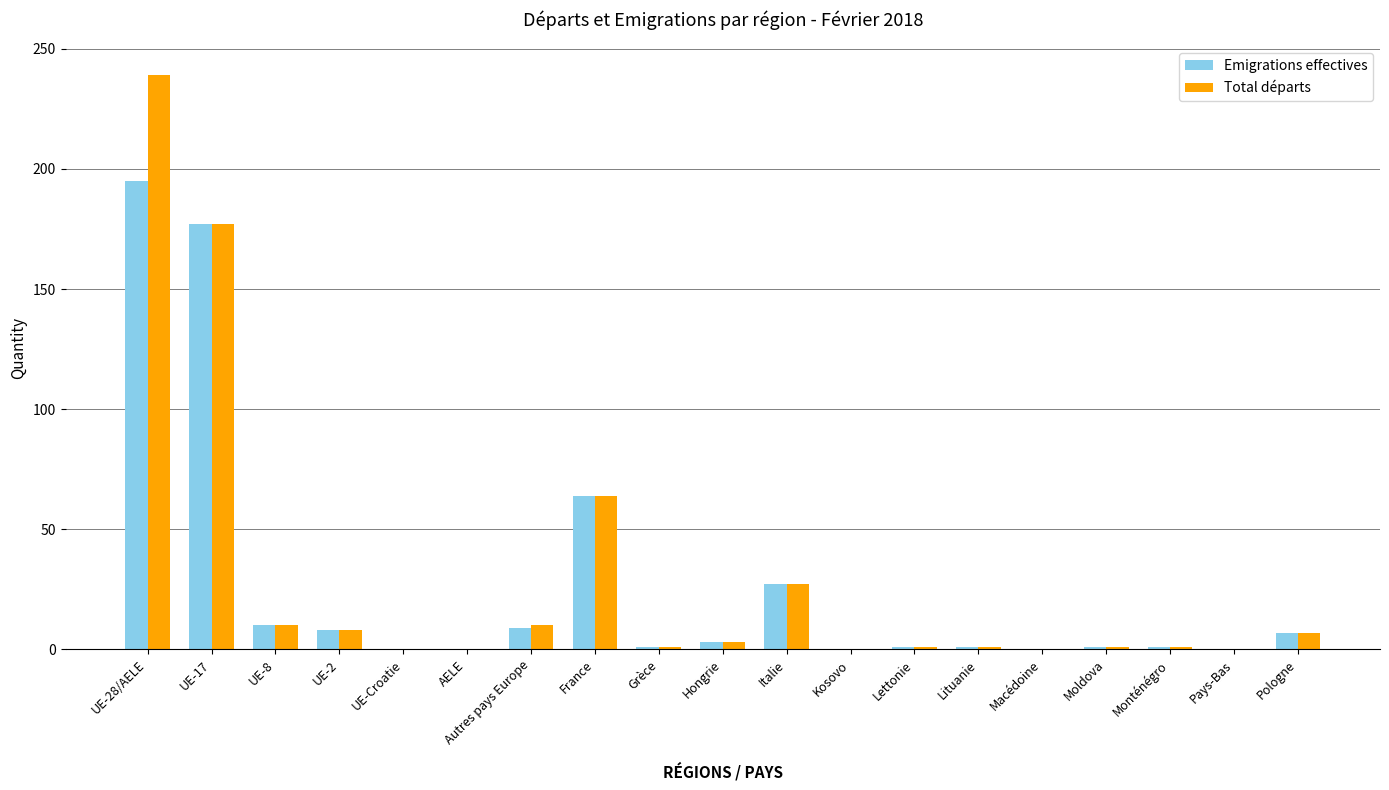

What is the sum of all Emigrations effectives values?

505